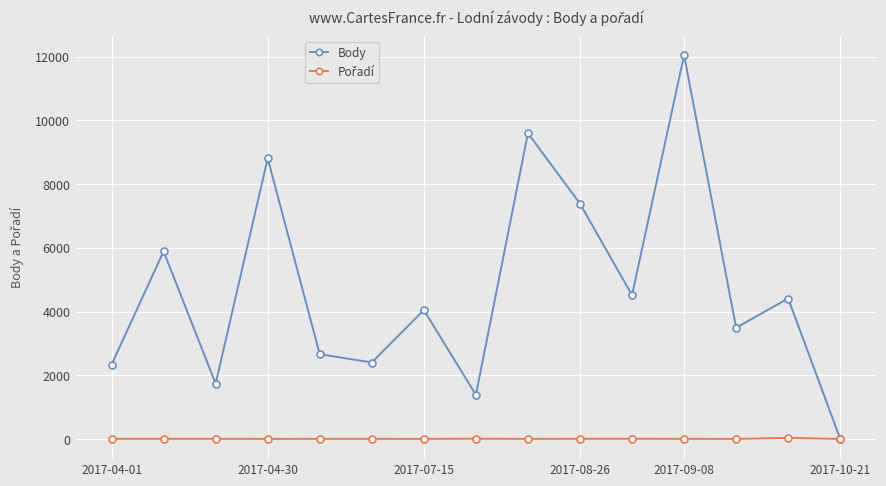

In Body, how many points are lower than both neighbors (excluding endpoints)?

5